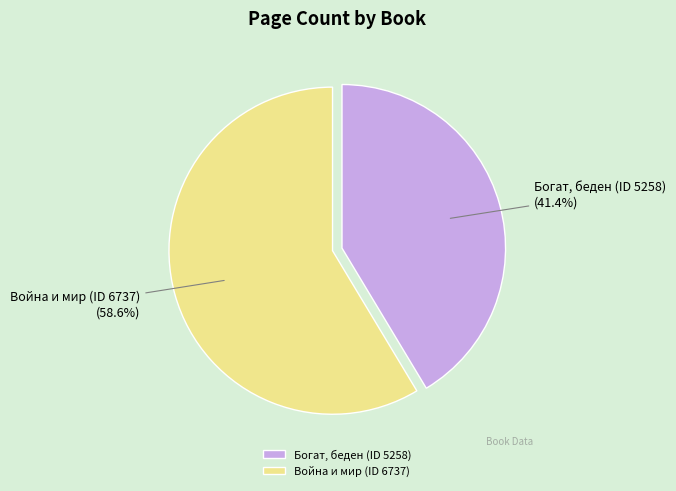

Which has a higher value, Богат, беден (ID 5258) or Война и мир (ID 6737)?

Война и мир (ID 6737)